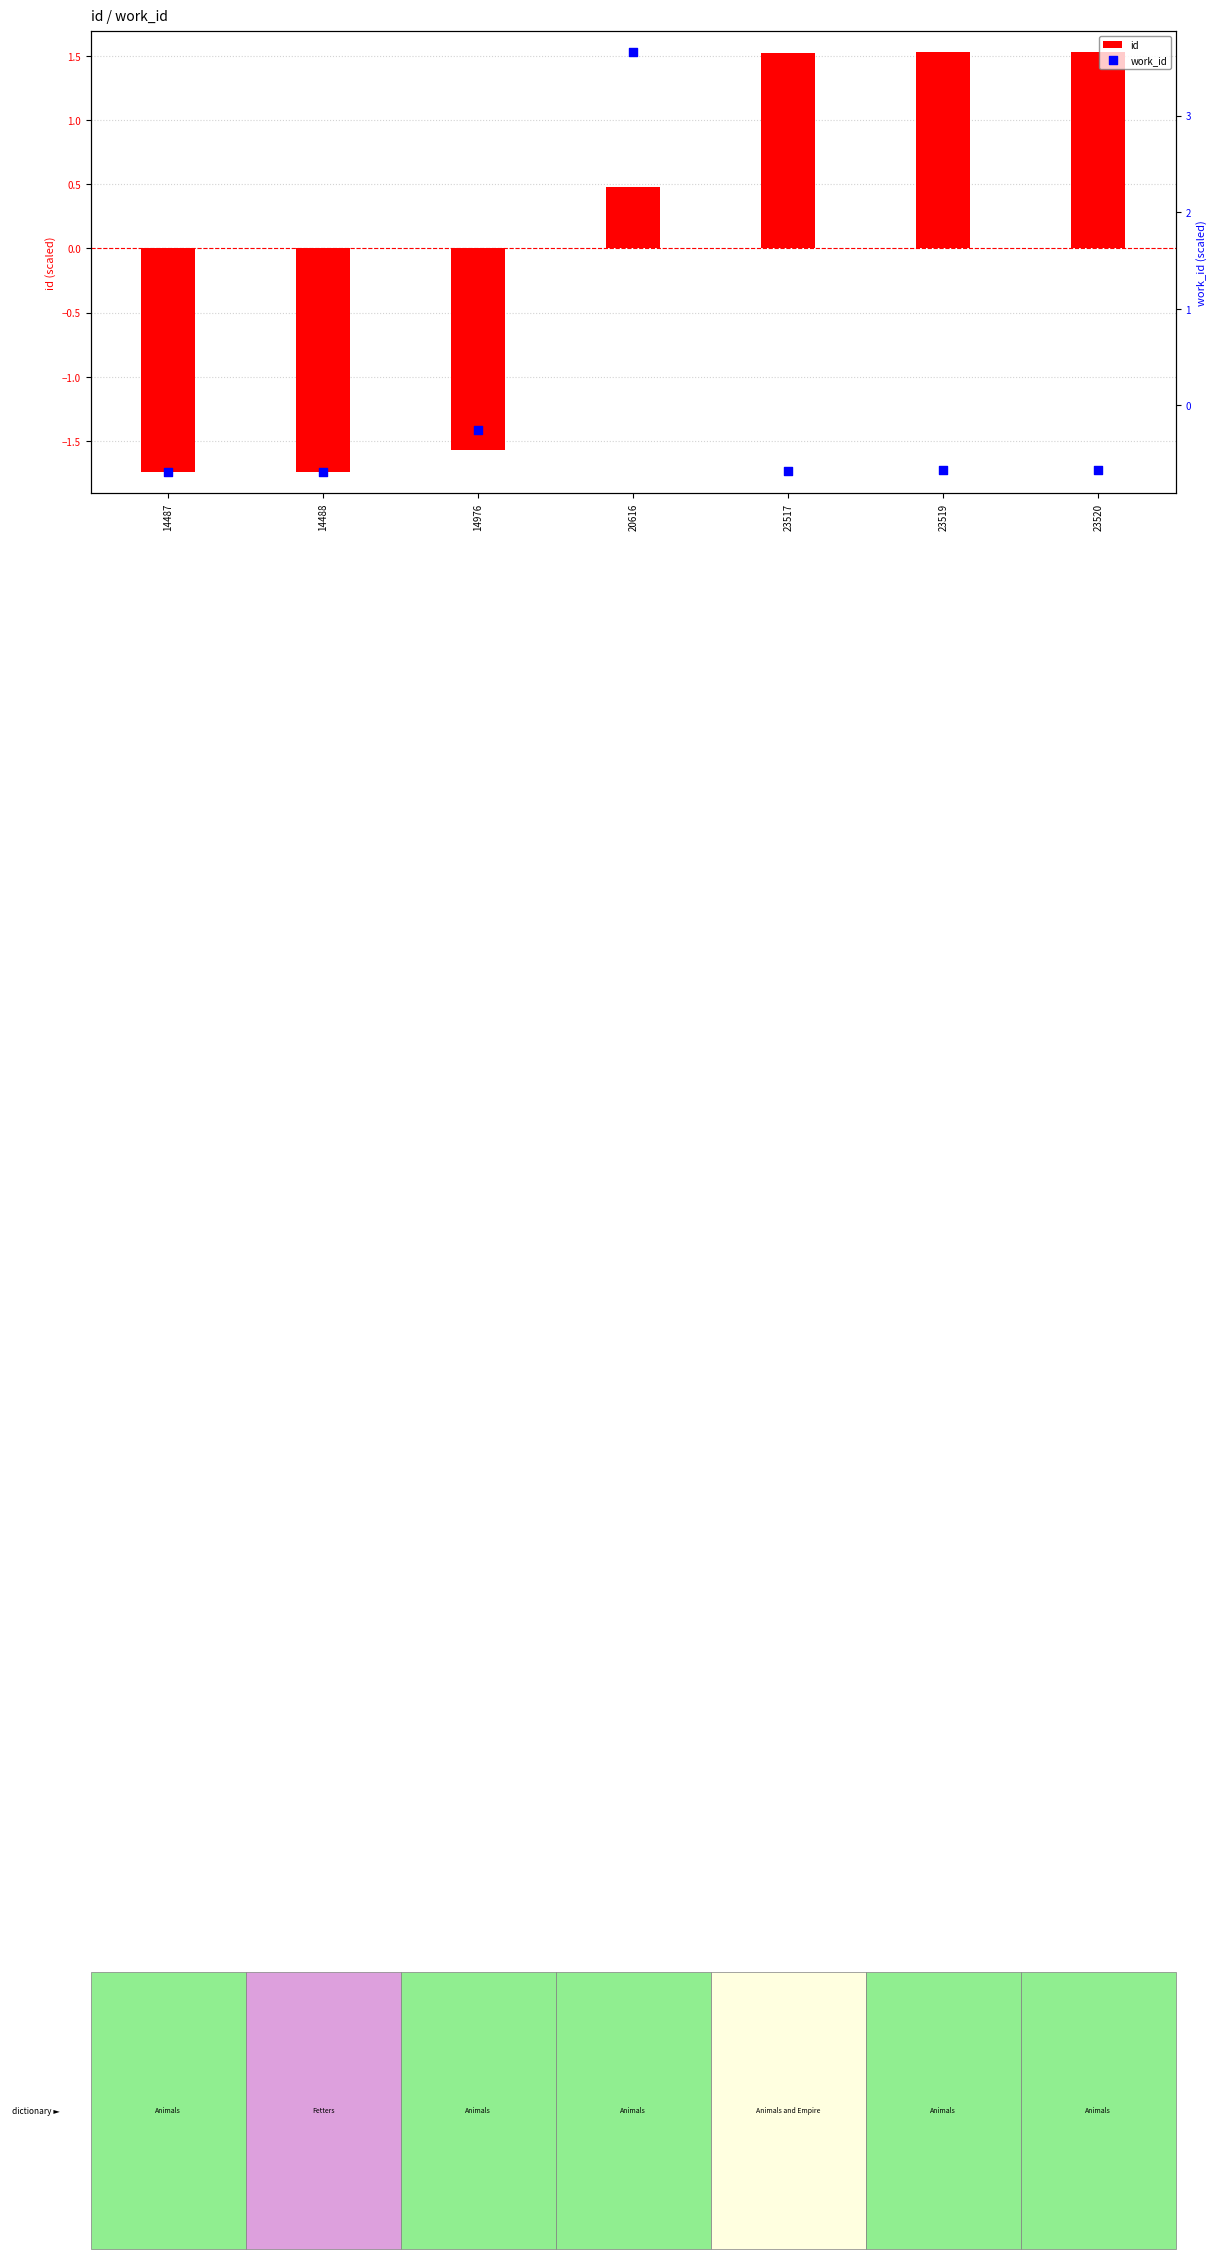

What are all the series names shown in the legend?

id, work_id